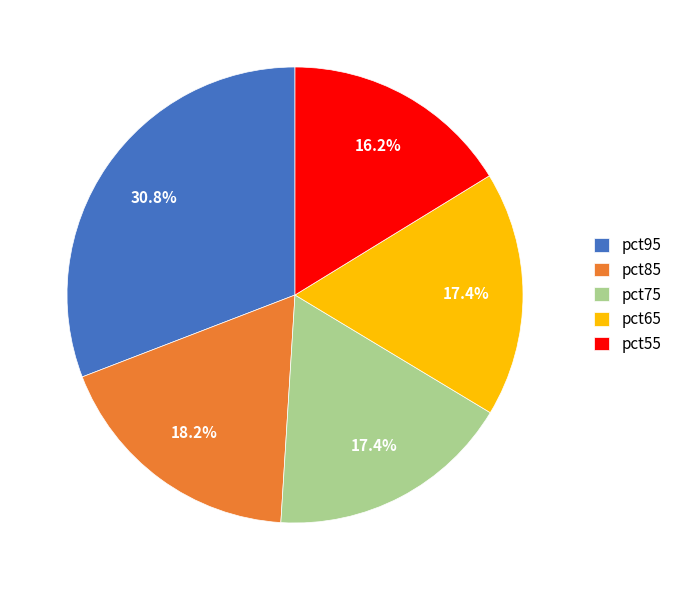

Does any single category account for the majority?

No